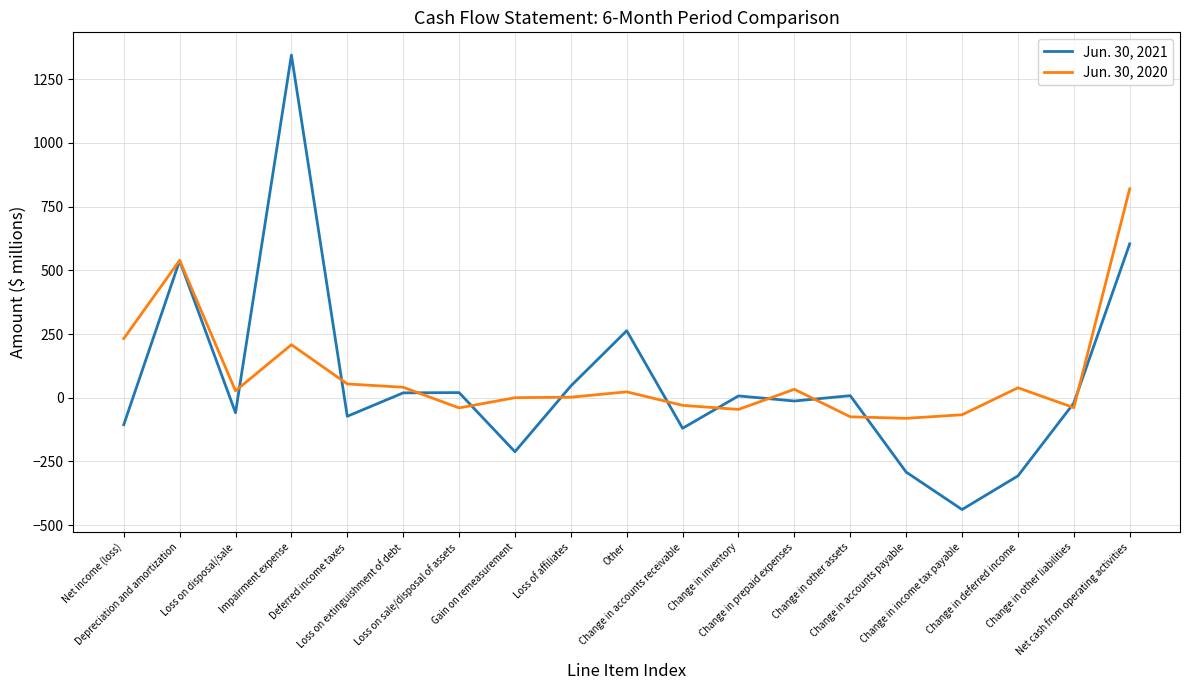

What is the difference between the maximum and second lowest values in the Jun. 30, 2020 series?

895